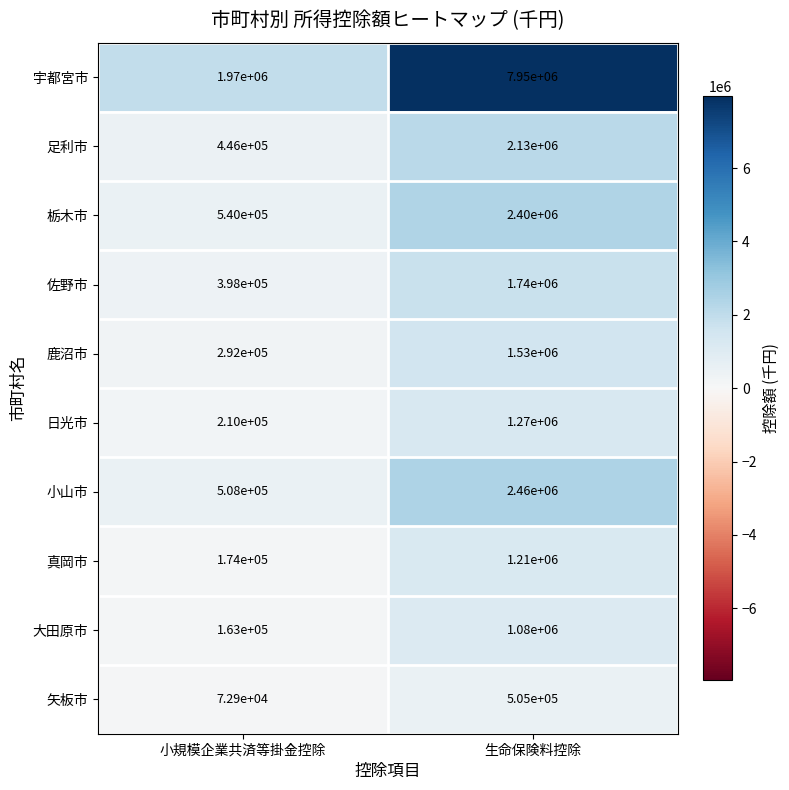

Which series has the widest spread of values?

宇都宮市